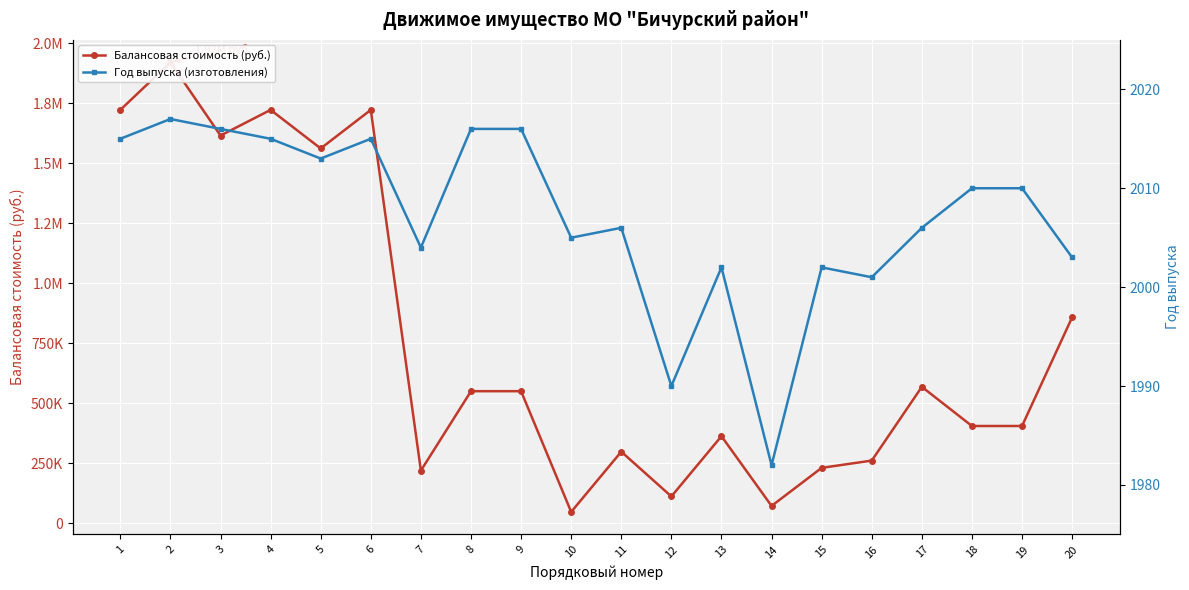

True or false: Год выпуска (изготовления) has a value of 2887.3 at 18.

False